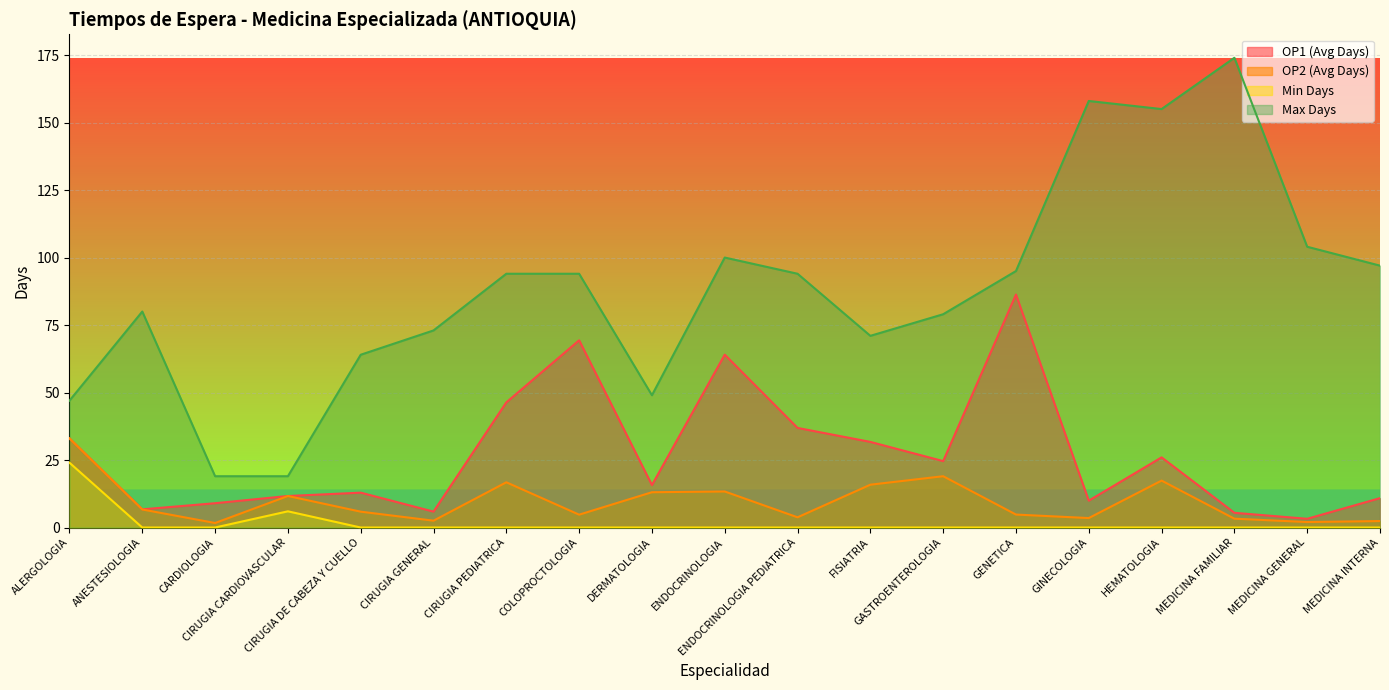

What is the value of the OP2 (Avg Days) point at the 9th from the left?

13.1